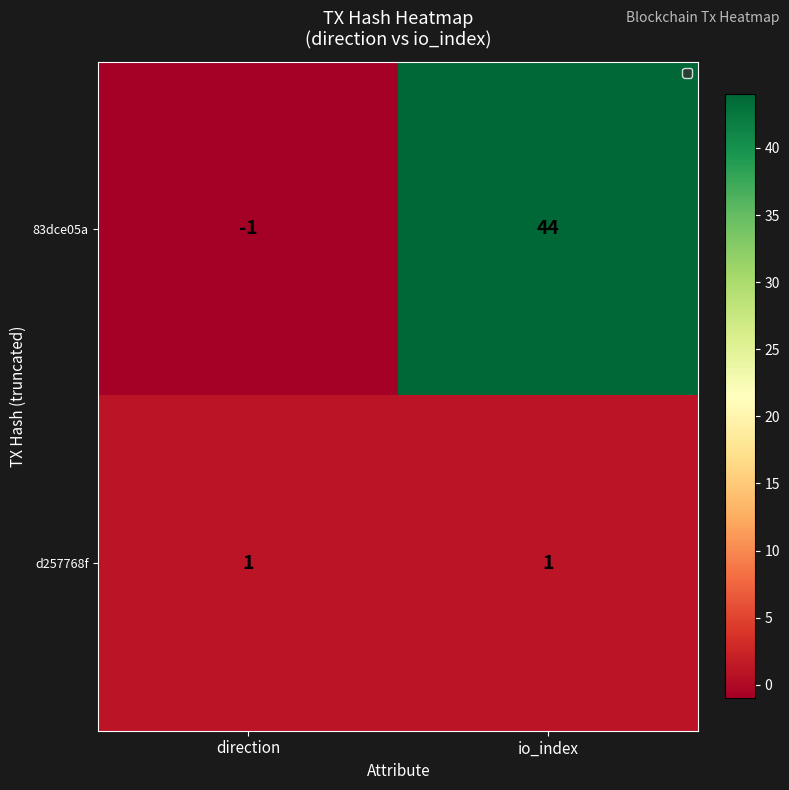

Which series changed the most between direction and io_index?

83dce05a